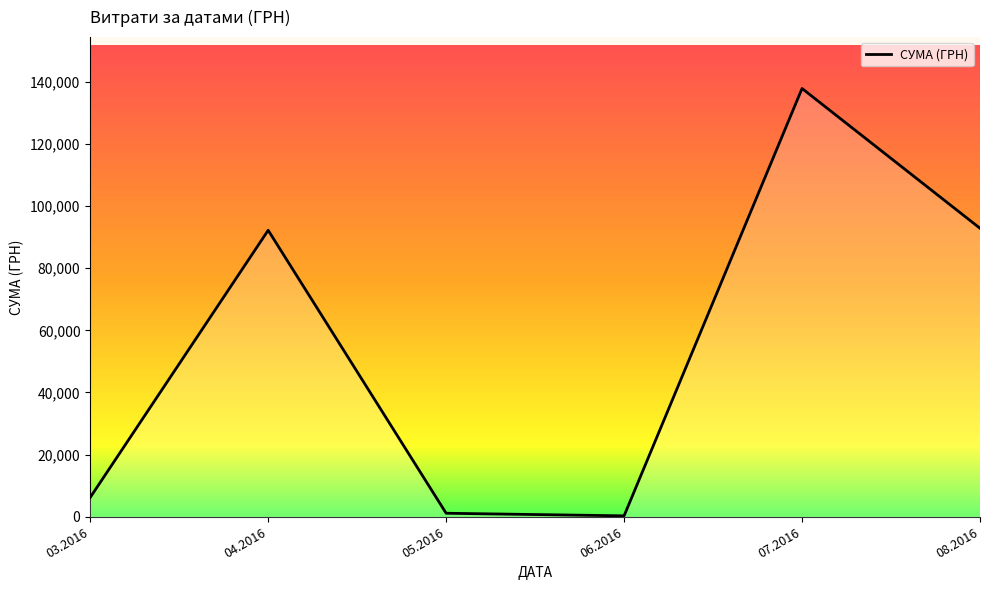

What is the greatest value displayed?

137843.0